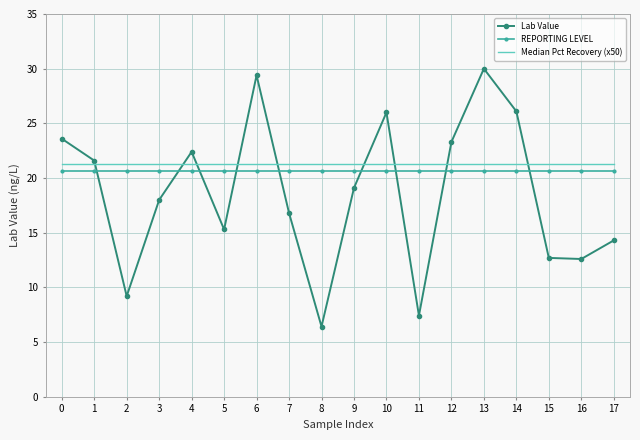

At 0, list the series in order from smallest to largest.

REPORTING LEVEL, Median Pct Recovery (x50), Lab Value